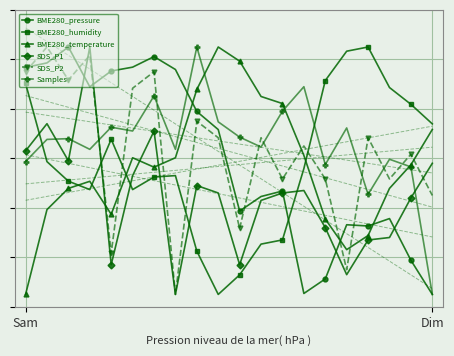

Which category has the highest value in the BME280_humidity series?

16